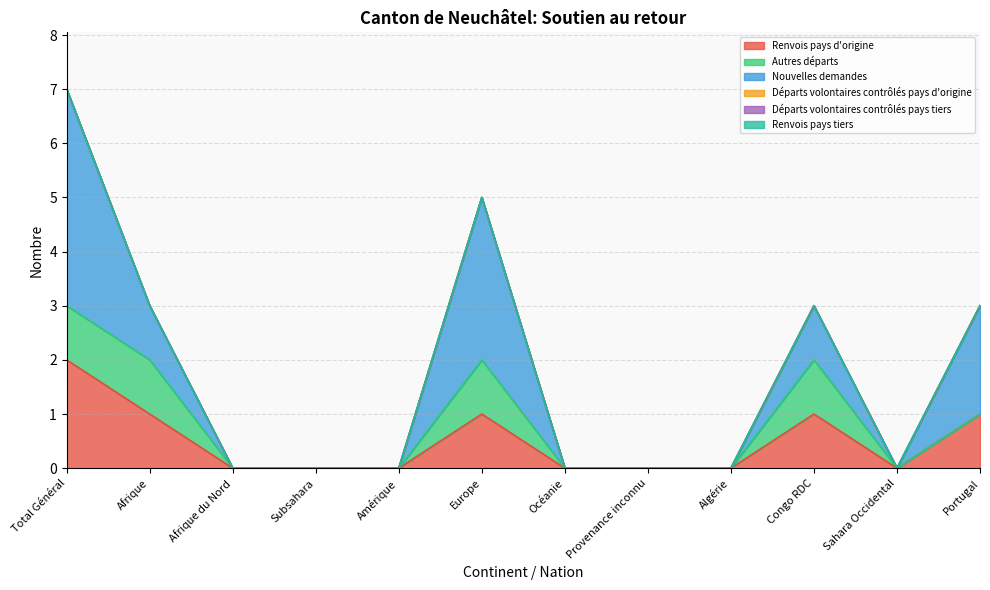

How many lines are shown in the chart?

6